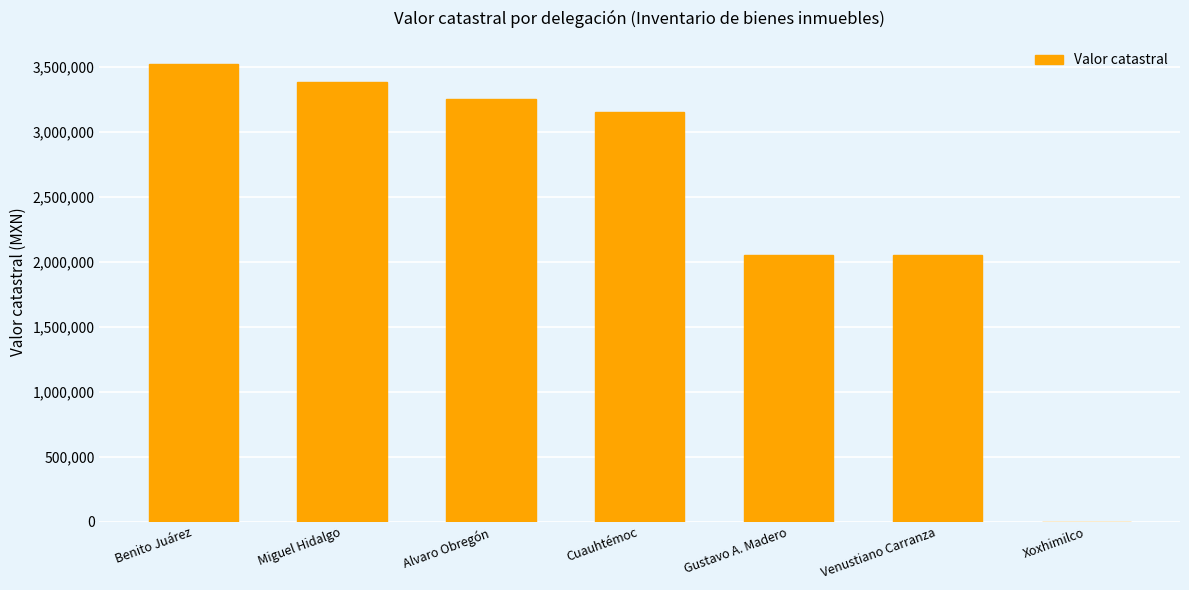

Count the number of data series in this chart.

1